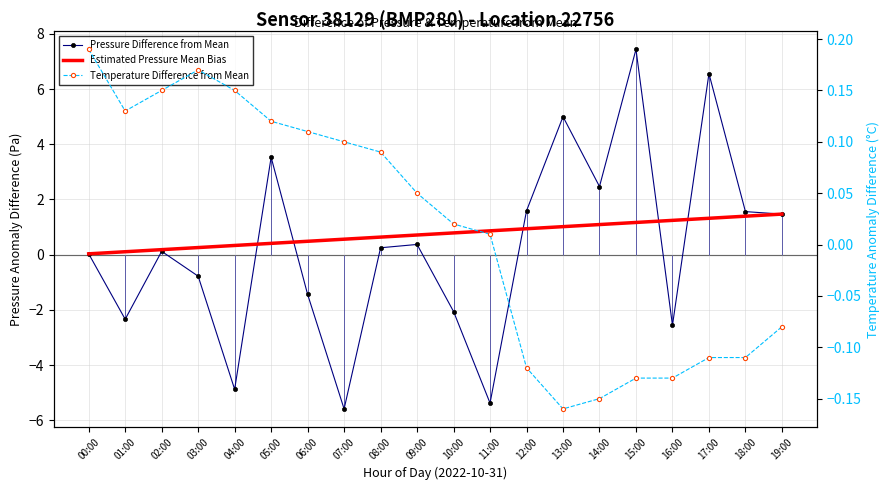

What is the difference between the second highest and second lowest values in the Estimated Pressure Mean Bias series?

1.3